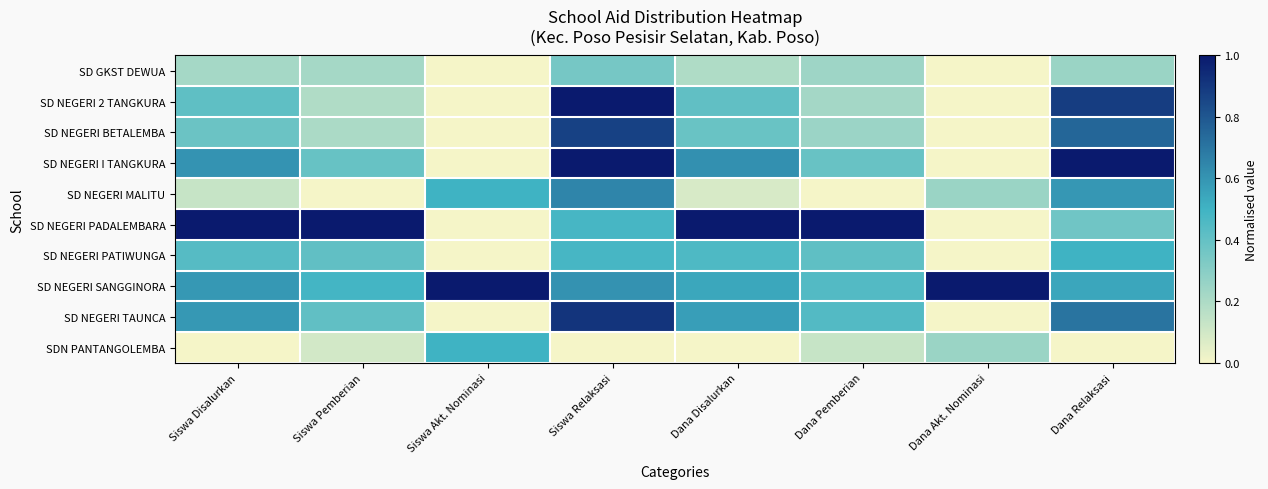

What is the spread (max minus min) of values at Siswa Disalurkan?

1.0